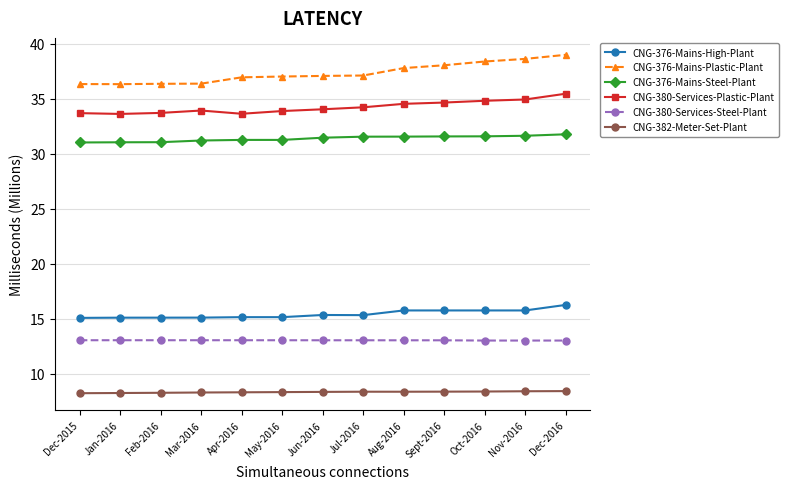

True or false: CNG-376-Mains-Plastic-Plant and CNG-382-Meter-Set-Plant intersect in this chart.

False